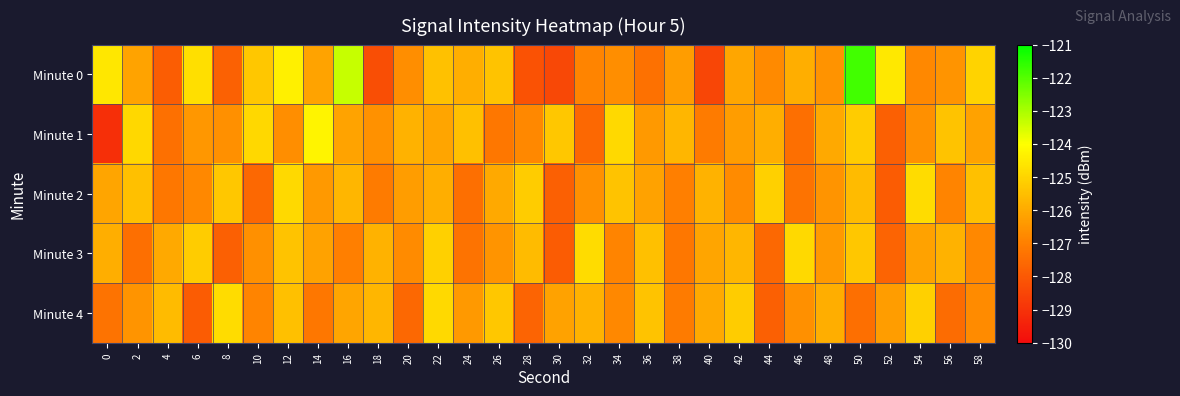

Reading left to right, list all the values displayed in this chart.

Minute 0: 0=-124.6	2=-126.2	4=-127.9	6=-124.7	8=-127.8	10=-125.3	12=-124.3	14=-126.2	16=-123.3	18=-128.3	20=-126.6	22=-125.5	24=-125.9	26=-125.4	28=-128.1	30=-128.4	32=-126.9	34=-126.6	36=-127.3	38=-126.3	40=-128.5	42=-126.1	44=-126.8	46=-125.9	48=-126.6	50=-121.8	52=-124.5	54=-126.8	56=-126.5	58=-125.0
Minute 1: 0=-129.1	2=-124.9	4=-127.4	6=-126.4	8=-126.6	10=-124.9	12=-126.6	14=-124.3	16=-126.2	18=-126.6	20=-125.8	22=-126.1	24=-125.5	26=-127.2	28=-126.8	30=-125.3	32=-127.6	34=-124.9	36=-126.4	38=-125.7	40=-127.1	42=-126.3	44=-125.9	46=-127.4	48=-126.0	50=-125.2	52=-127.8	54=-126.6	56=-125.4	58=-126.2
Minute 2: 0=-126.1	2=-125.5	4=-127.2	6=-126.8	8=-125.3	10=-127.6	12=-124.9	14=-126.4	16=-125.7	18=-127.1	20=-126.3	22=-125.9	24=-127.4	26=-126.0	28=-125.2	30=-127.8	32=-126.6	34=-125.4	36=-126.2	38=-127.0	40=-125.8	42=-126.7	44=-125.1	46=-127.3	48=-126.5	50=-125.6	52=-127.9	54=-124.8	56=-126.9	58=-125.5
Minute 3: 0=-125.9	2=-127.4	4=-126.0	6=-125.2	8=-127.8	10=-126.6	12=-125.4	14=-126.2	16=-127.0	18=-125.8	20=-126.7	22=-125.1	24=-127.3	26=-126.5	28=-125.6	30=-127.9	32=-124.8	34=-126.9	36=-125.5	38=-127.2	40=-126.1	42=-125.7	44=-127.6	46=-124.9	48=-126.4	50=-125.3	52=-127.7	54=-126.2	56=-125.8	58=-126.8
Minute 4: 0=-127.3	2=-126.5	4=-125.6	6=-127.9	8=-124.8	10=-126.9	12=-125.5	14=-127.2	16=-126.1	18=-125.7	20=-127.6	22=-124.9	24=-126.4	26=-125.3	28=-127.7	30=-126.2	32=-125.8	34=-126.8	36=-125.4	38=-127.1	40=-126.0	42=-125.2	44=-127.8	46=-126.6	48=-125.9	50=-127.4	52=-126.3	54=-125.1	56=-127.5	58=-126.7